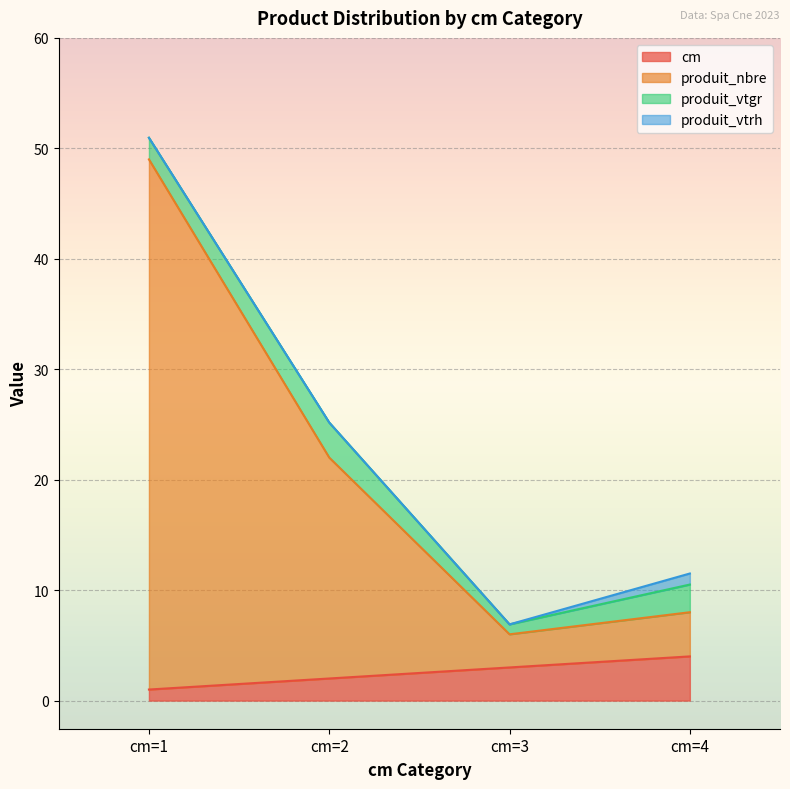

Is the value of produit_nbre at cm=4 greater than the value of cm at cm=2?

Yes